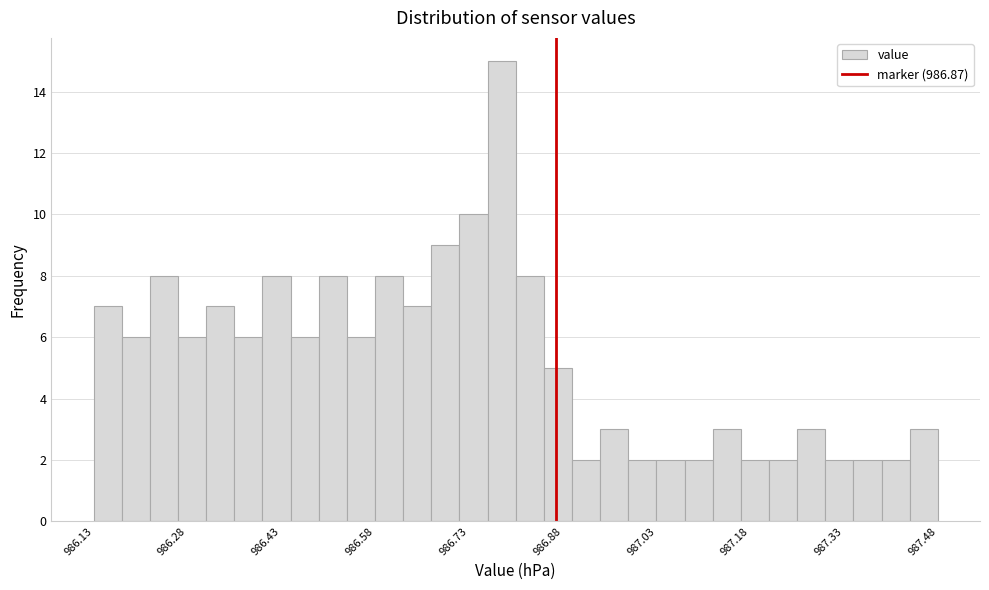

Read against the x-axis, roughly where is the centre of the tallest bar?

986.78